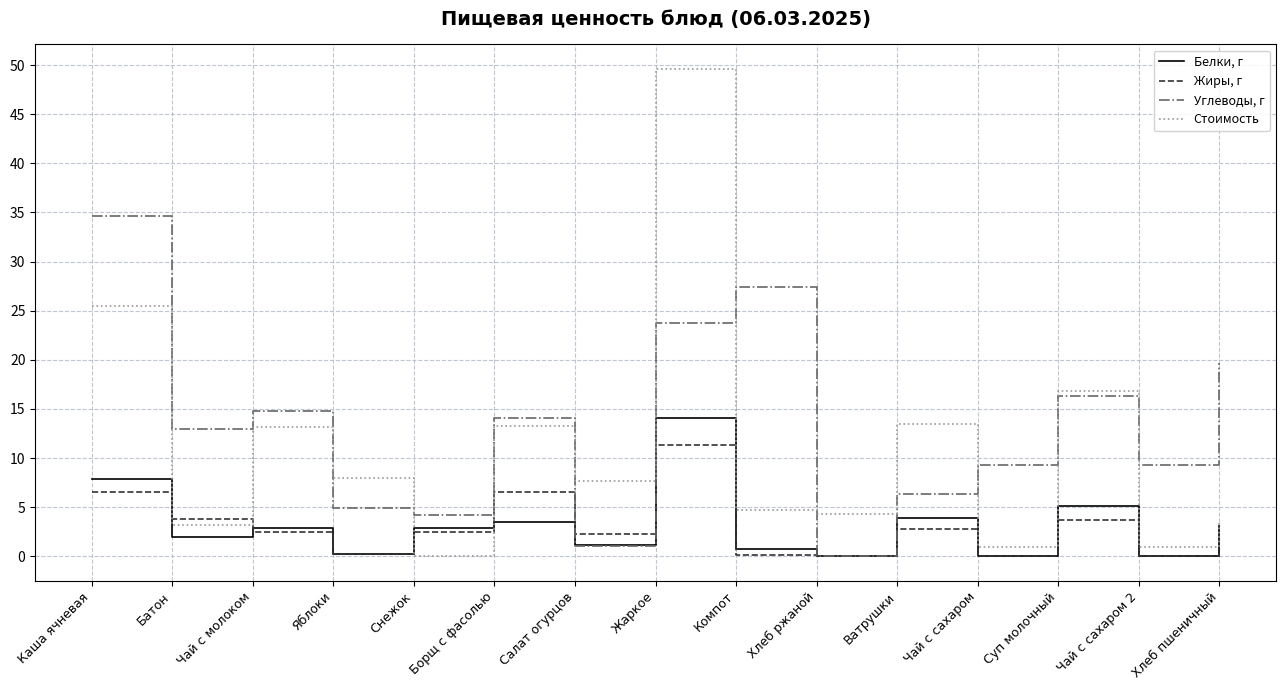

At which category is the sum across all series the highest?

Жаркое